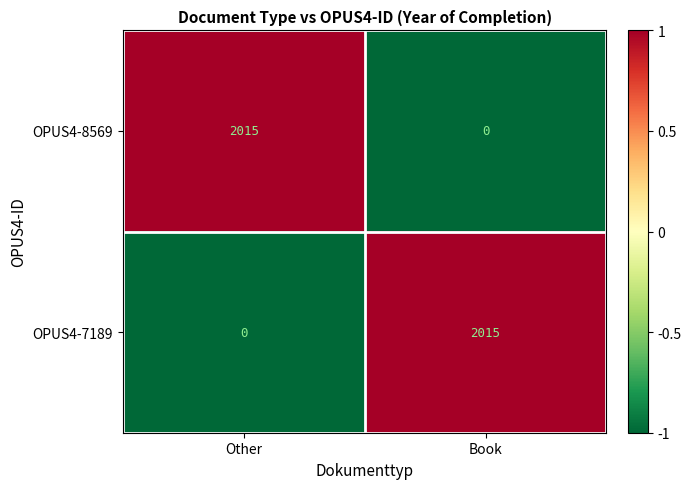

Reading left to right, what are all the values shown in this chart?

OPUS4-8569: Other=2015	Book=0
OPUS4-7189: Other=0	Book=2015